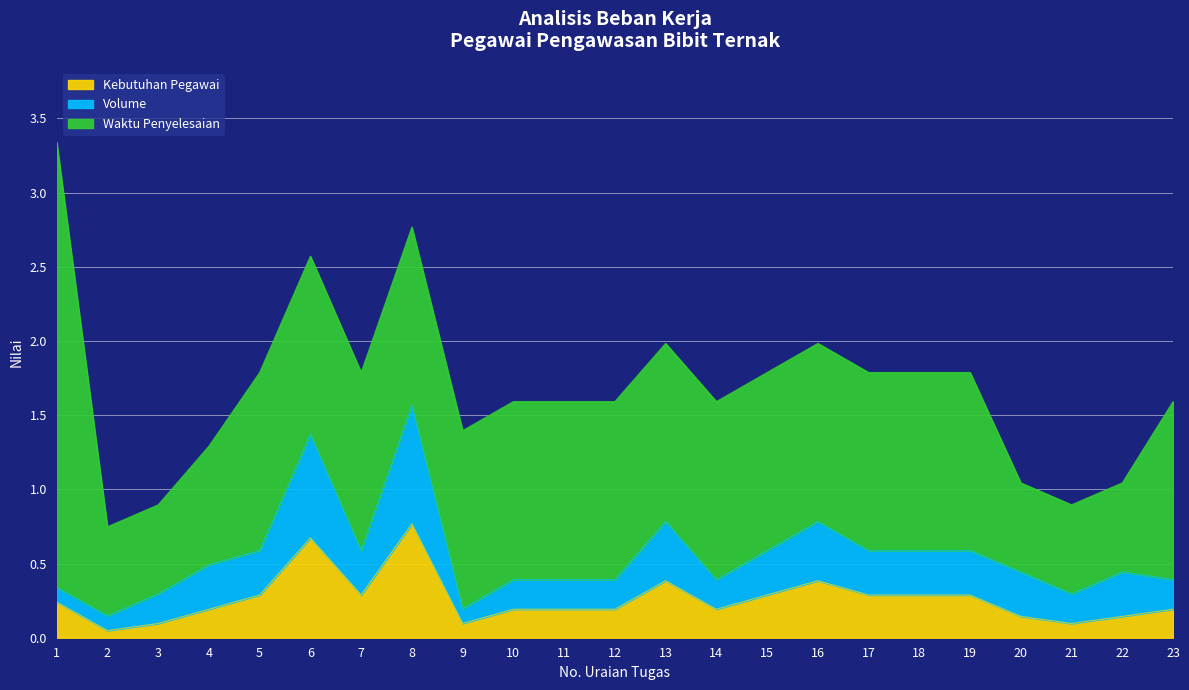

Does the chart display data point markers on the line(s)?

No